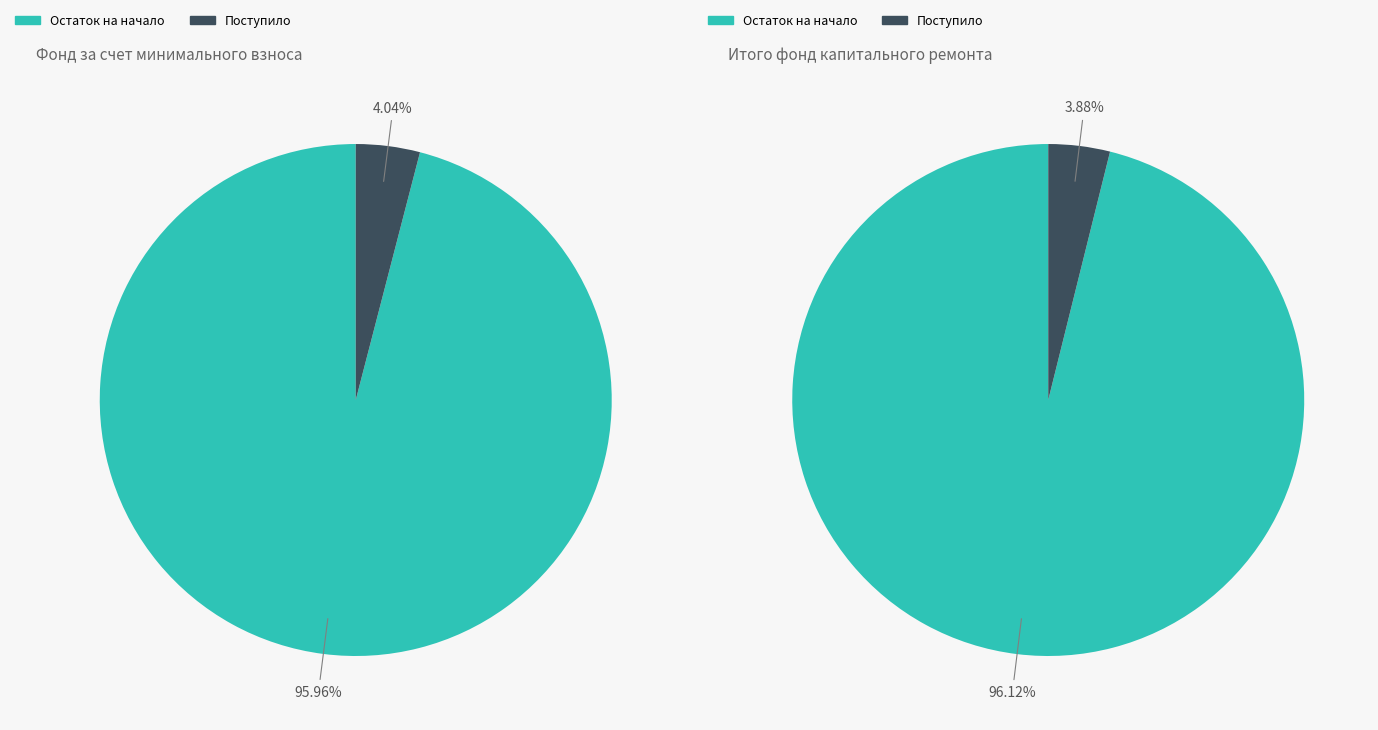

How much of the chart is everything except Использовано в отчетном периоде?

100.0%